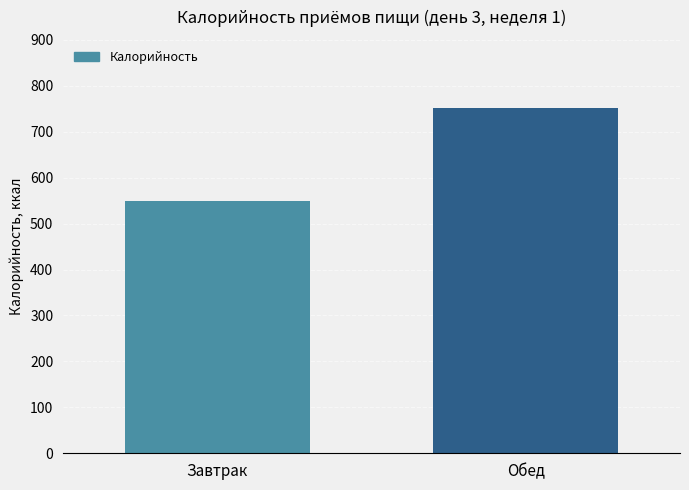

Is it true that the value at Обед is 751.5?

True